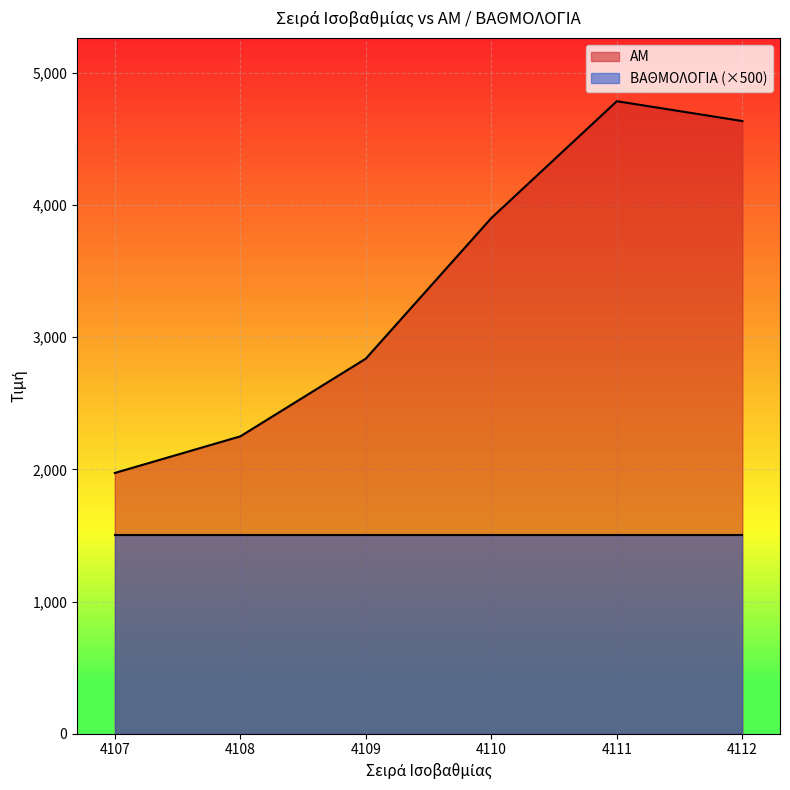

What is the difference between the ΑΜ values at 4110 and 4112?

734